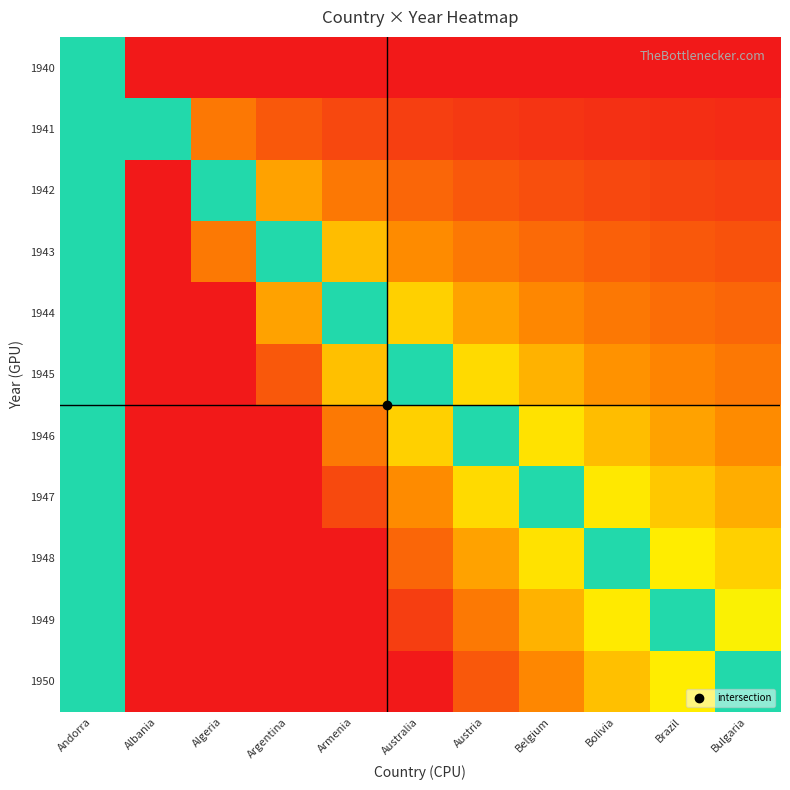

Reading left to right, extract all data points from this chart.

1940: Andorra=0.5	Albania=0.0	Algeria=0.0	Argentina=0.0	Armenia=0.0	Australia=0.0	Austria=0.0	Belgium=0.0	Bolivia=0.0	Brazil=0.0	Bulgaria=0.0
1941: Andorra=0.5	Albania=0.5	Algeria=0.2	Argentina=0.2	Armenia=0.1	Australia=0.1	Austria=0.1	Belgium=0.1	Bolivia=0.1	Brazil=0.1	Bulgaria=0.0
1942: Andorra=0.5	Albania=1.0	Algeria=0.5	Argentina=0.3	Armenia=0.2	Australia=0.2	Austria=0.2	Belgium=0.1	Bolivia=0.1	Brazil=0.1	Bulgaria=0.1
1943: Andorra=0.5	Albania=1.0	Algeria=0.7	Argentina=0.5	Armenia=0.4	Australia=0.3	Austria=0.2	Belgium=0.2	Bolivia=0.2	Brazil=0.2	Bulgaria=0.1
1944: Andorra=0.5	Albania=1.0	Algeria=1.0	Argentina=0.7	Armenia=0.5	Australia=0.4	Austria=0.3	Belgium=0.3	Bolivia=0.2	Brazil=0.2	Bulgaria=0.2
1945: Andorra=0.5	Albania=1.0	Algeria=1.0	Argentina=0.8	Armenia=0.6	Australia=0.5	Austria=0.4	Belgium=0.4	Bolivia=0.3	Brazil=0.3	Bulgaria=0.2
1946: Andorra=0.5	Albania=1.0	Algeria=1.0	Argentina=1.0	Armenia=0.7	Australia=0.6	Austria=0.5	Belgium=0.4	Bolivia=0.4	Brazil=0.3	Bulgaria=0.3
1947: Andorra=0.5	Albania=1.0	Algeria=1.0	Argentina=1.0	Armenia=0.9	Australia=0.7	Austria=0.6	Belgium=0.5	Bolivia=0.4	Brazil=0.4	Bulgaria=0.3
1948: Andorra=0.5	Albania=1.0	Algeria=1.0	Argentina=1.0	Armenia=1.0	Australia=0.8	Austria=0.7	Belgium=0.6	Bolivia=0.5	Brazil=0.4	Bulgaria=0.4
1949: Andorra=0.5	Albania=1.0	Algeria=1.0	Argentina=1.0	Armenia=1.0	Australia=0.9	Austria=0.7	Belgium=0.6	Bolivia=0.6	Brazil=0.5	Bulgaria=0.4
1950: Andorra=0.5	Albania=1.0	Algeria=1.0	Argentina=1.0	Armenia=1.0	Australia=1.0	Austria=0.8	Belgium=0.7	Bolivia=0.6	Brazil=0.6	Bulgaria=0.5